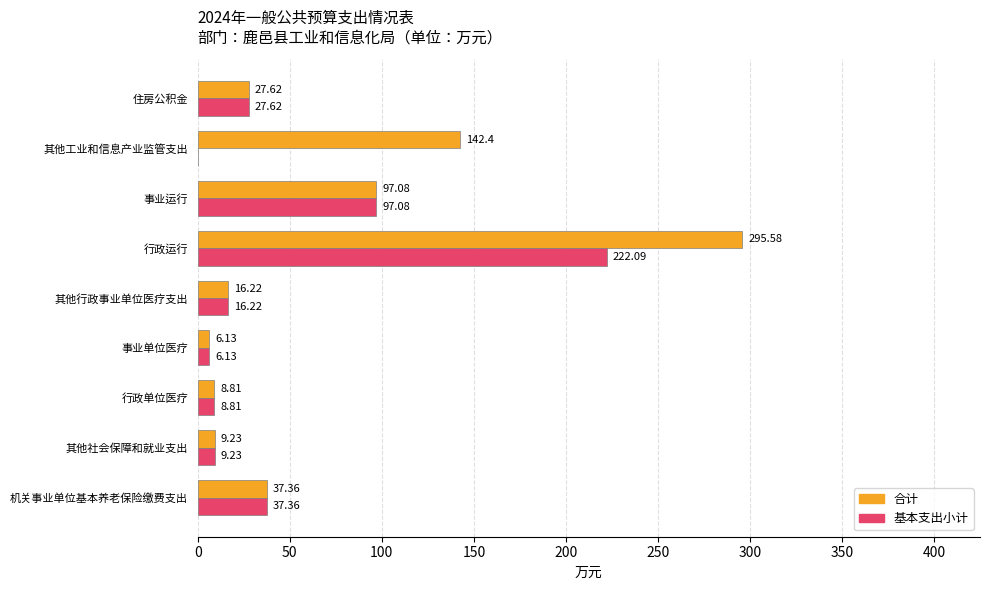

At which label is 基本支出小计 closest to 111?

事业运行